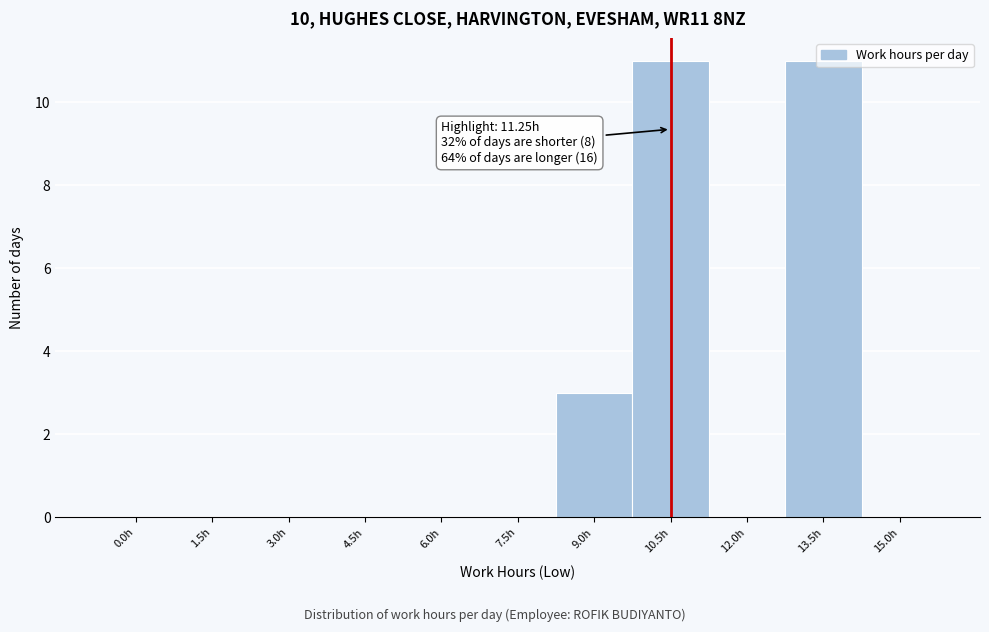

Which has a higher value, 9.0h or 1.5h?

9.0h